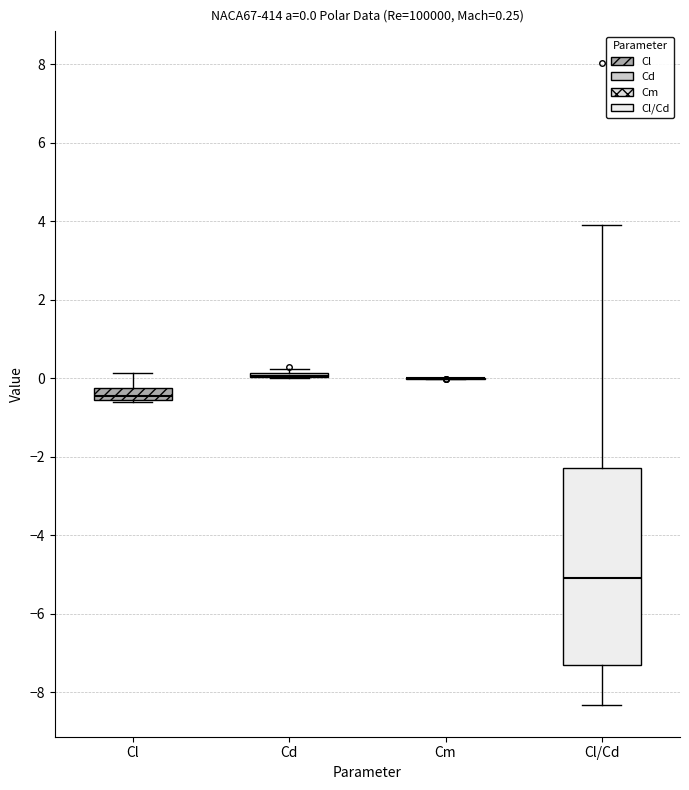

Which box is the tallest, from its lower edge to its upper edge?

Cl/Cd